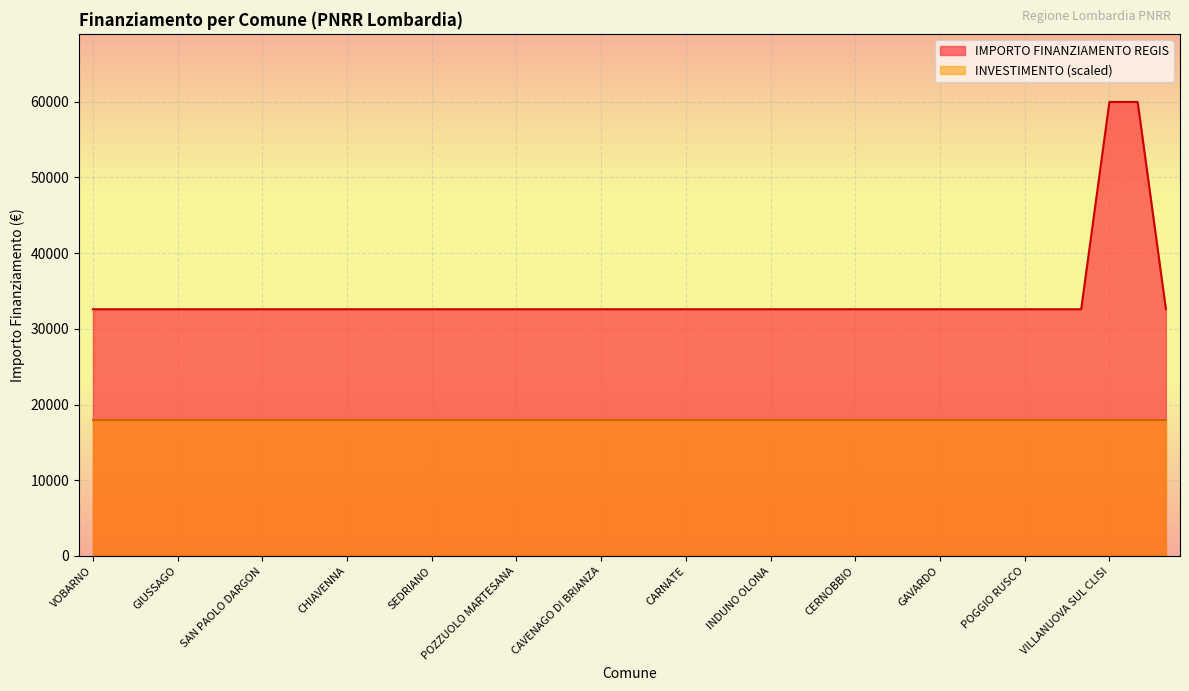

Rank the categories by value from lowest to highest.

VOBARNO, VERDERIO, VIADANA, GIUSSAGO, ERBUSCO, BRUSAPORTO, SAN PAOLO DARGON, CODOGNO, COSIO VALTELLINO, CHIAVENNA, JERAGO CON ORAGO, CISLAGO, SEDRIANO, PERO, TREZZO SULLADDA, POZZUOLO MARTESANA, CASTELVERDE, VANZAGO, CAVENAGO DI BRIANZA, BORGO SAN GIACOMO, CAVA MANARA, CARNATE, TREZZANO ROSA, BESNATE, INDUNO OLONA, CADORAGO, ESINE, CERNOBBIO, SAMARATE, BEDIZZOLE, GAVARDO, QUINZANO DOGLIO, CAPRIOLO, POGGIO RUSCO, SESTO CALENDE, VIMODRONE, VARESE, VILLANUOVA SUL CLISI, NOVA MILANESE